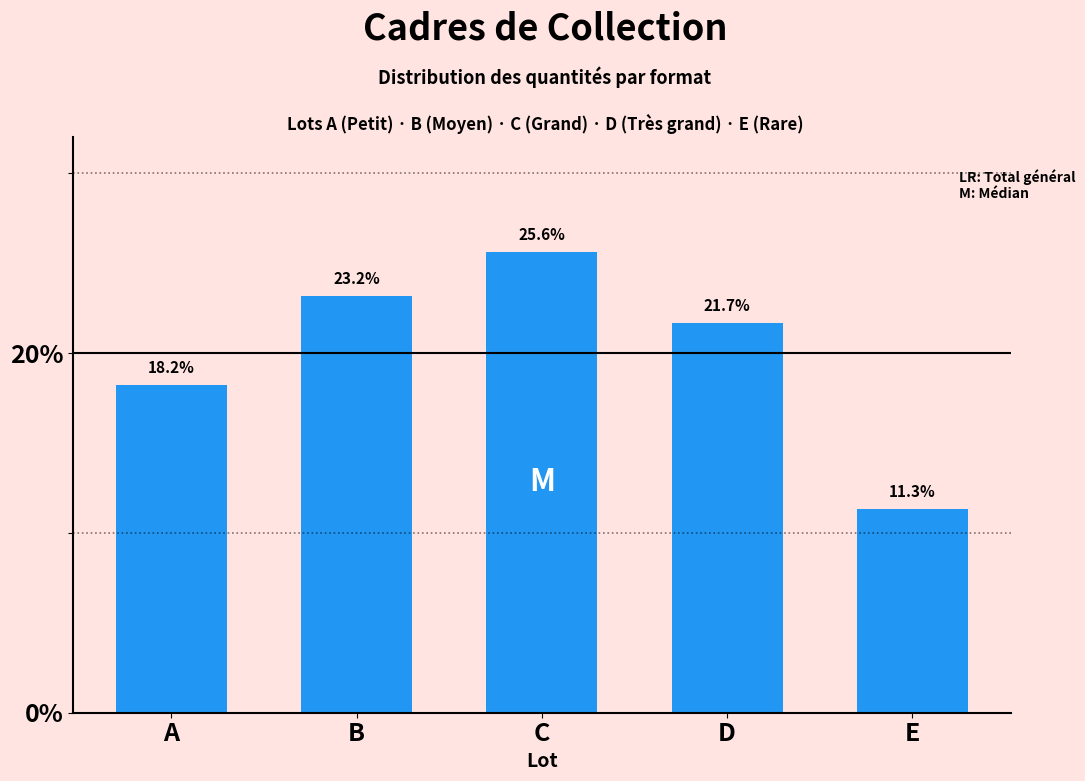

Reading left to right, transcribe all the data shown in this chart.

18.2	23.2	25.6	21.7	11.3